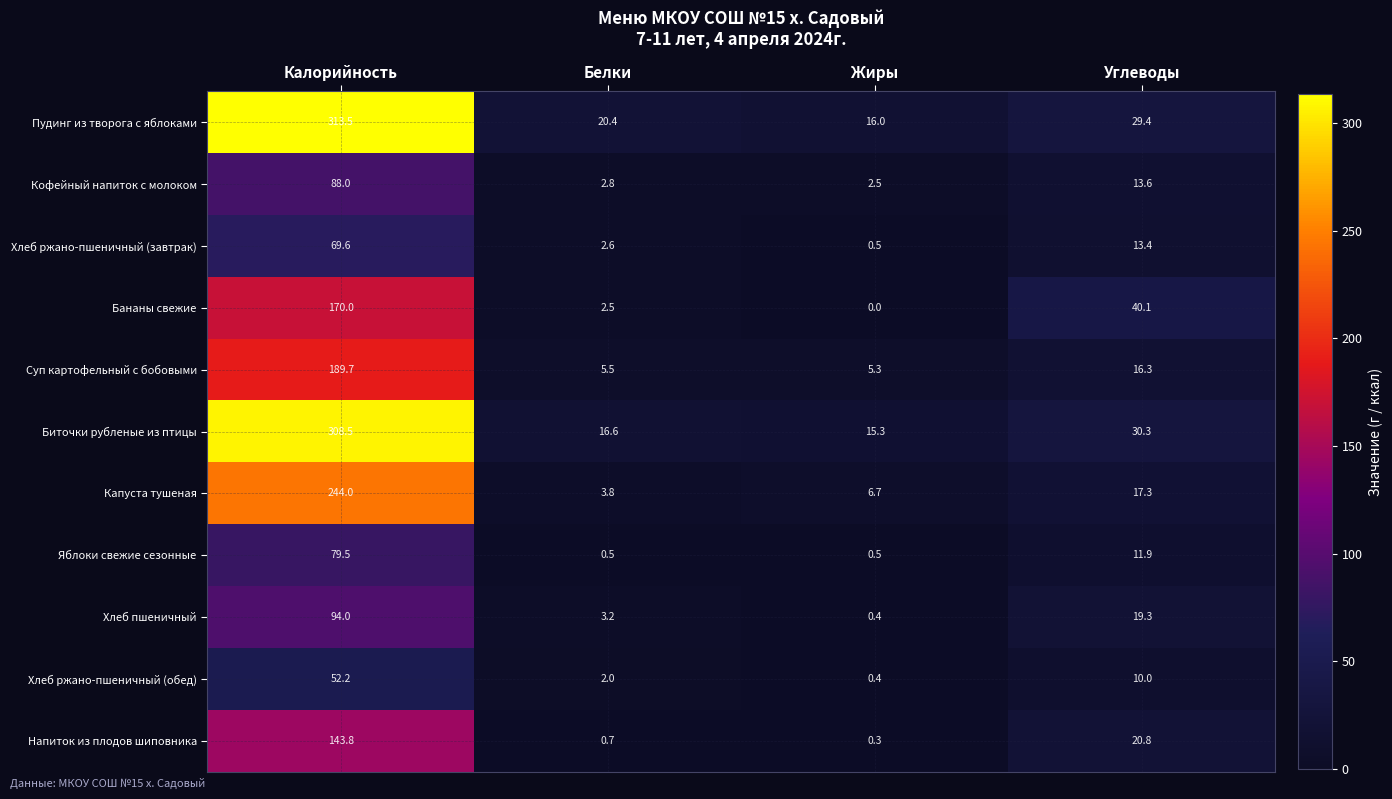

Rank the series by their maximum value, from lowest to highest.

Хлеб ржано-пшеничный (обед), Хлеб ржано-пшеничный (завтрак), Яблоки свежие сезонные, Кофейный напиток с молоком, Хлеб пшеничный, Напиток из плодов шиповника, Бананы свежие, Суп картофельный с бобовыми, Капуста тушеная, Биточки рубленые из птицы, Пудинг из творога с яблоками